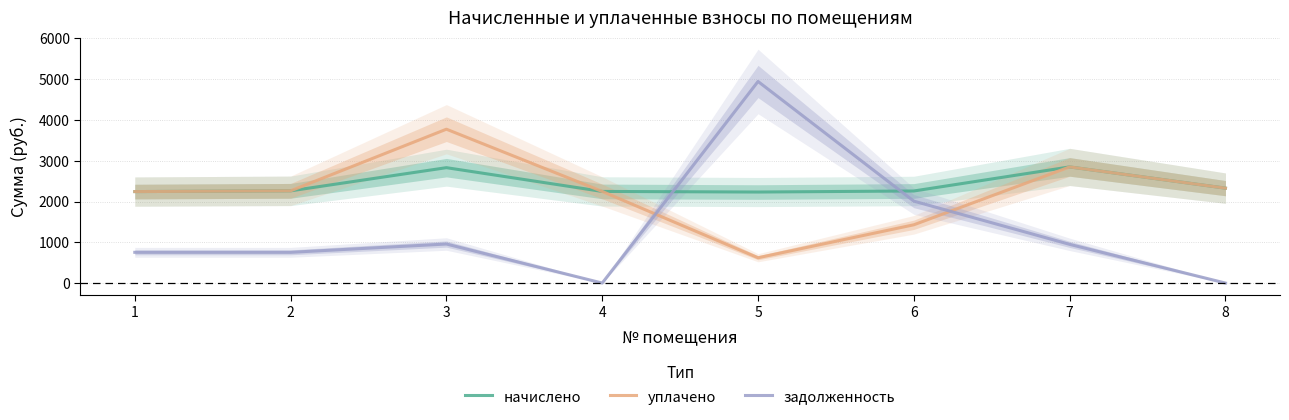

How many interior local valleys does the начислено series have?

1